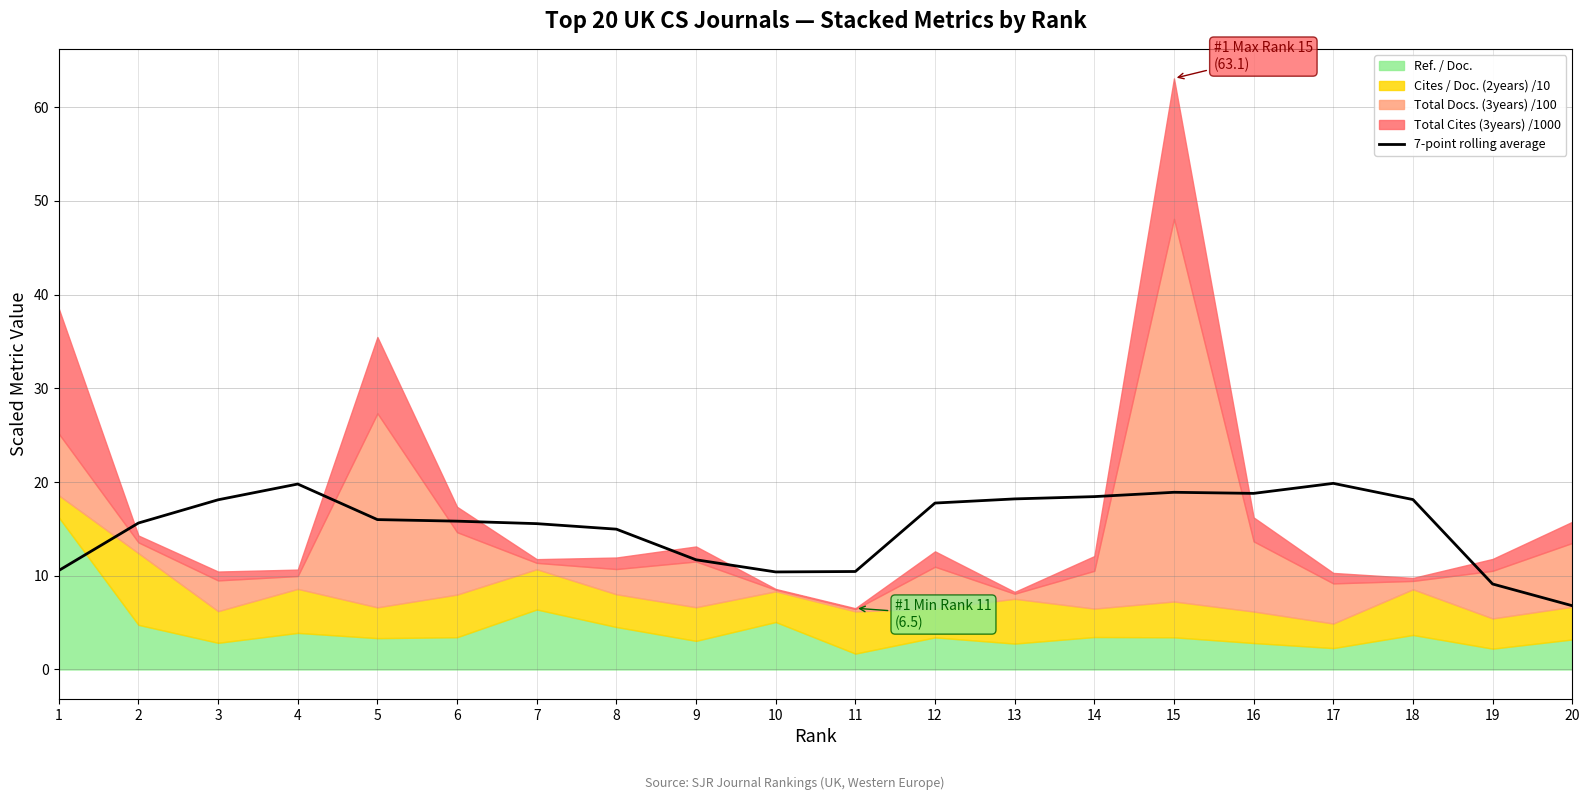

Reading left to right, what are all the values shown in this chart?

1=10.6	2=15.6	3=18.1	4=19.8	5=16.0	6=15.8	7=15.6	8=15.0	9=11.7	10=10.4	11=10.5	12=17.8	13=18.2	14=18.4	15=18.9	16=18.8	17=19.9	18=18.1	19=9.1	20=6.8